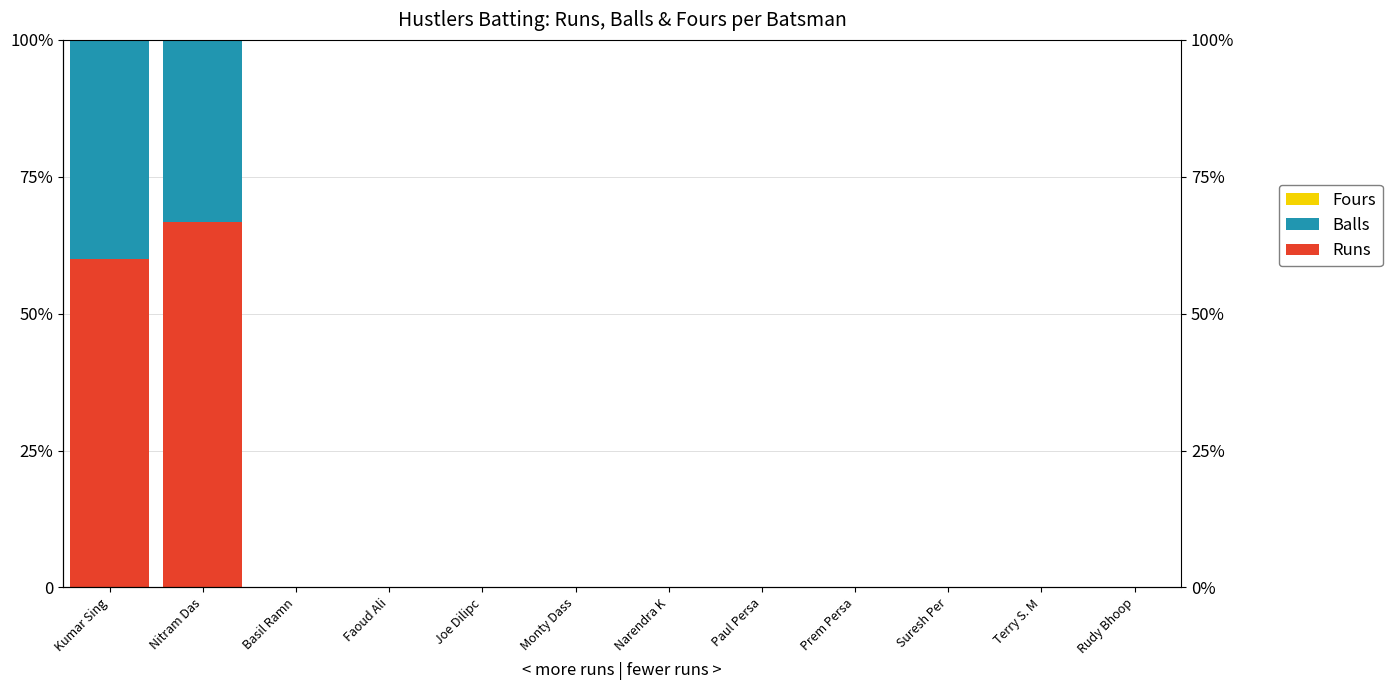

Which label corresponds to the smallest value in the chart?

Basil Ramn